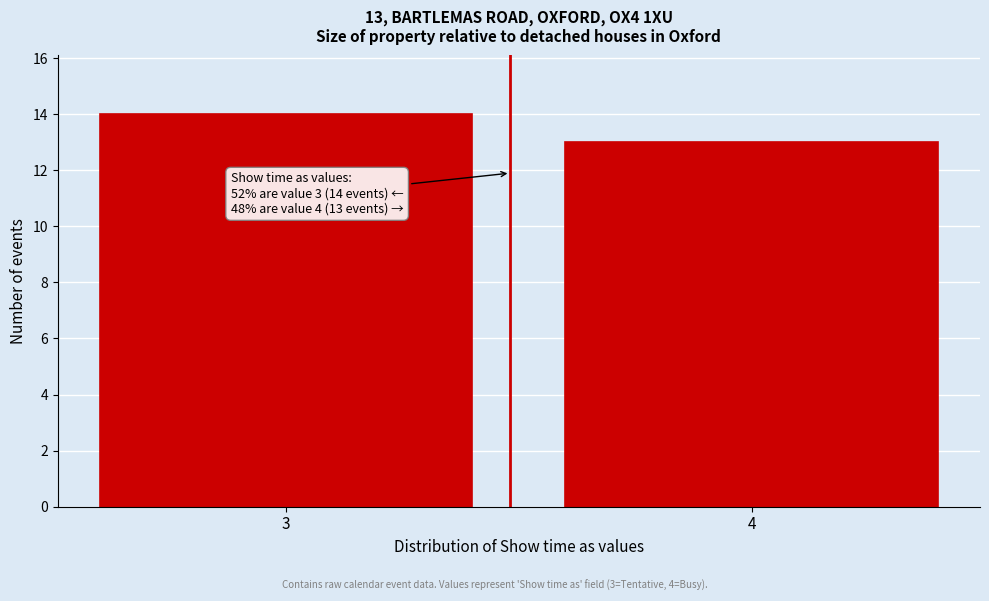

Reading right to left, what are all the values shown in this chart?

13	14